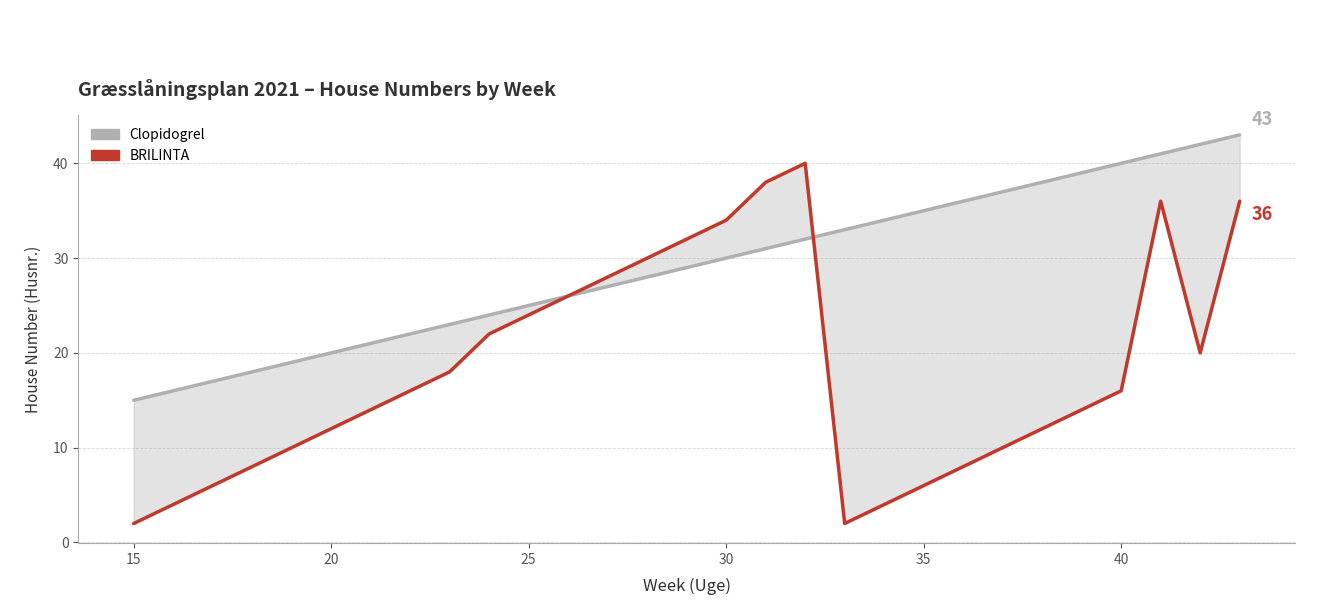

What is the minimum value for Clopidogrel?

15